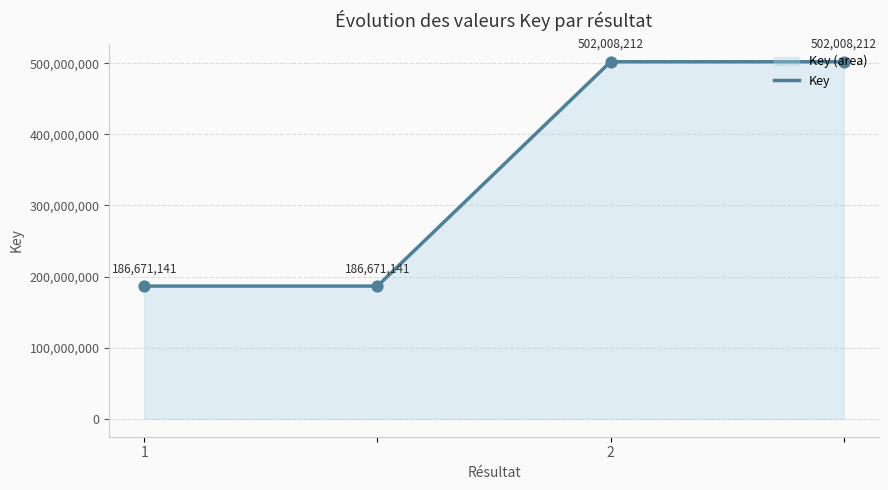

What is the ratio of the value at 3 to the value at 1?

2.7